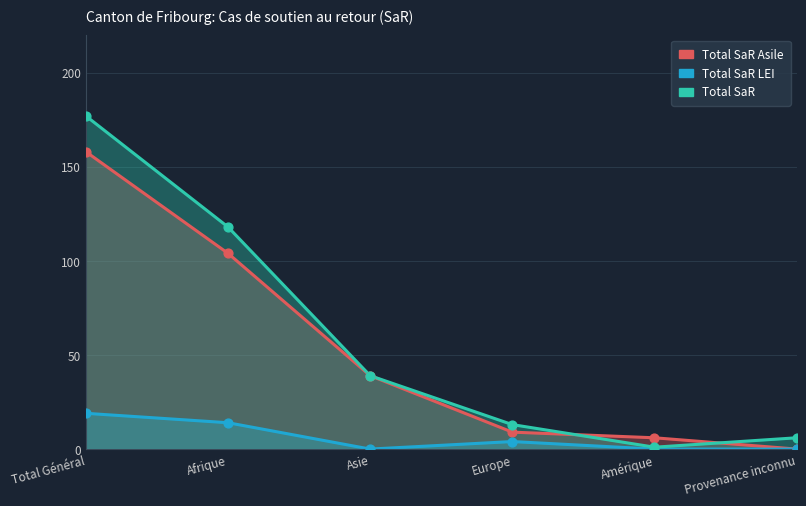

What are all the series names shown in the legend?

Total SaR Asile, Total SaR LEI, Total SaR